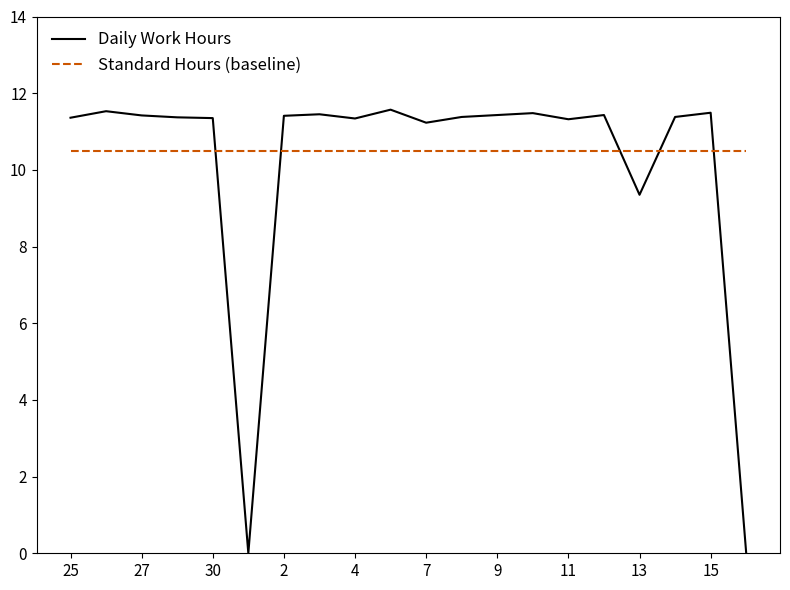

List the series in order of their peak value, highest first.

Daily Work Hours, Standard Hours (baseline)